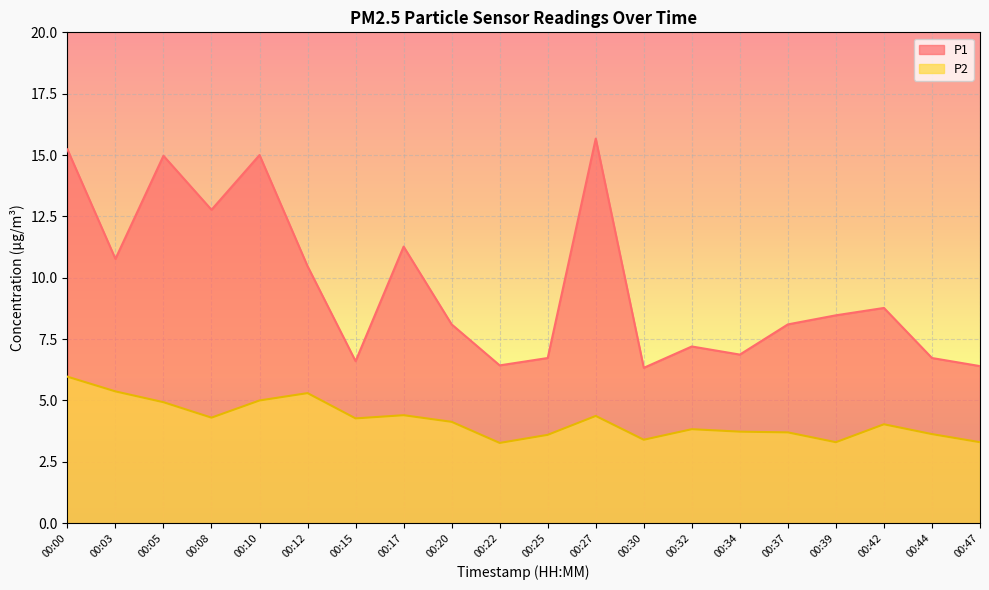

At which label does P2 first exceed 4?

00:00